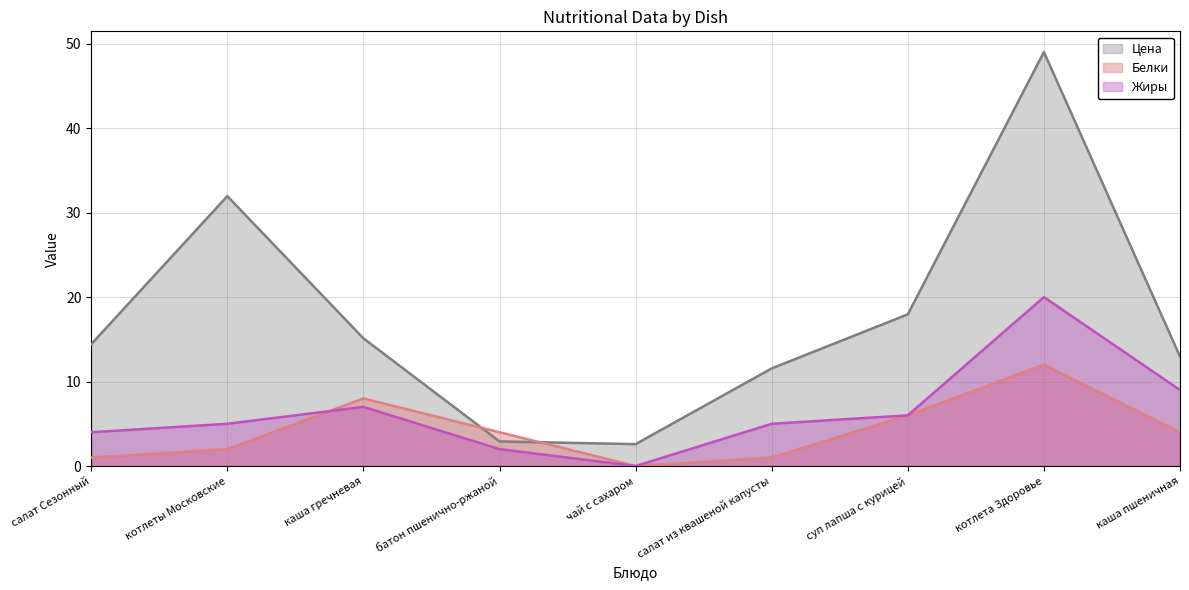

True or false: Жиры and Цена intersect in this chart.

False